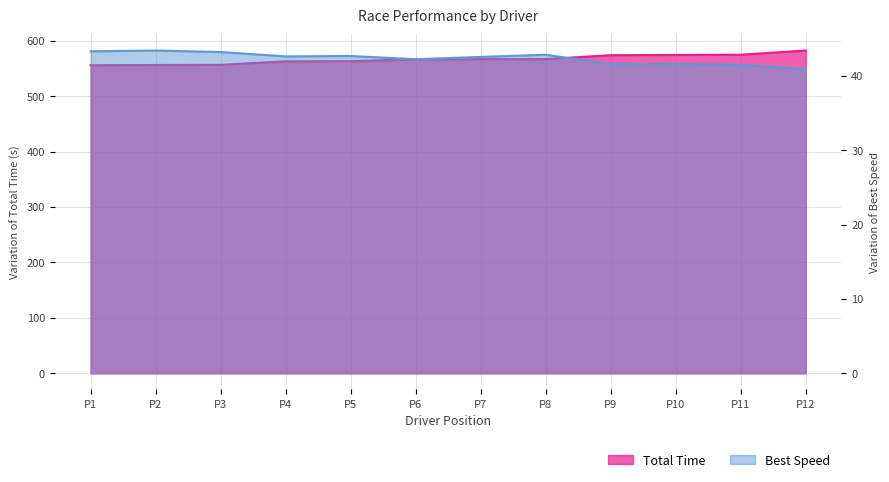

What is the value of the Total Time point at the 6th from the left?

566.3